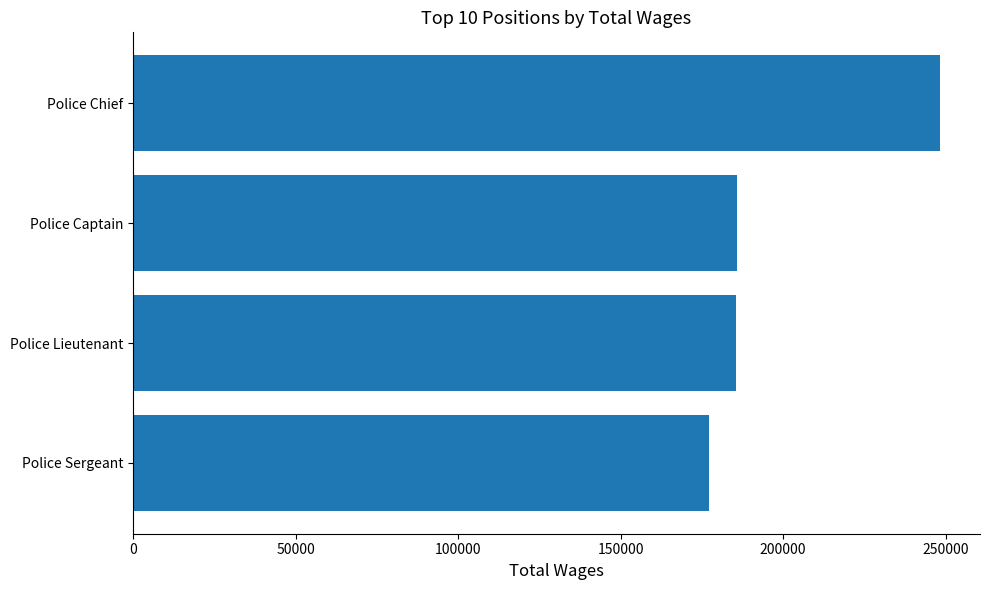

What is the change in value from Police Sergeant to Police Chief?

+71074.7